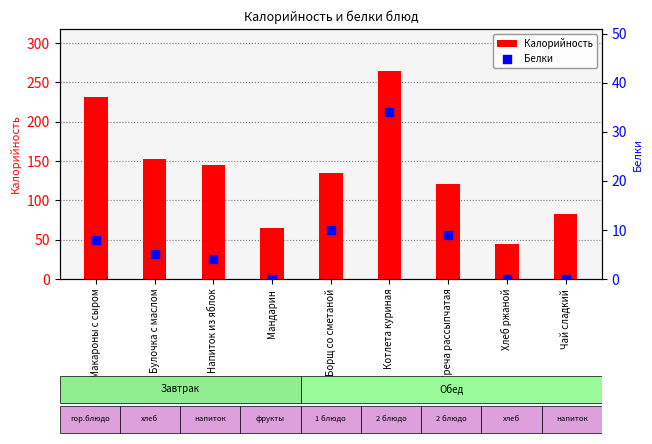

What are all the series names shown in the legend?

Калорийность, Белки